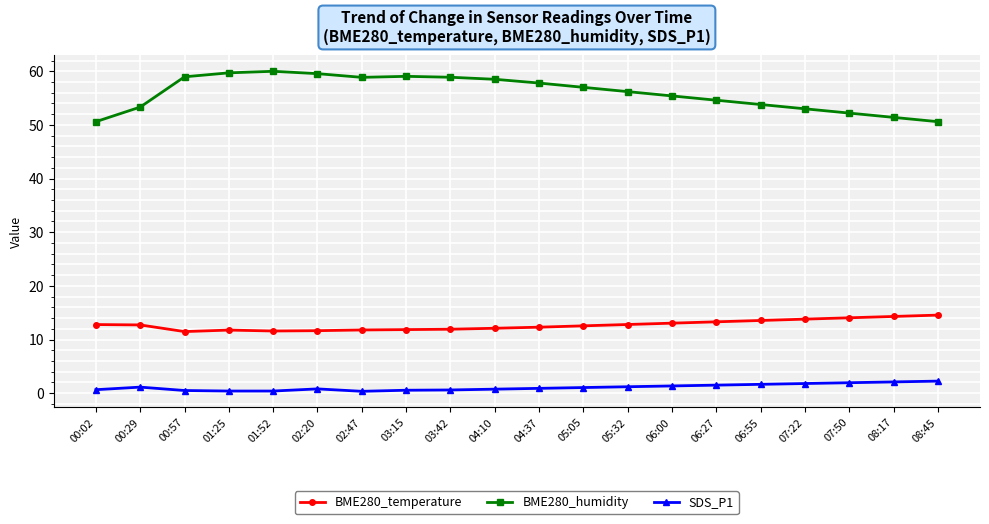

True or false: SDS_P1 has a value of 0.6 at 03:15.

True